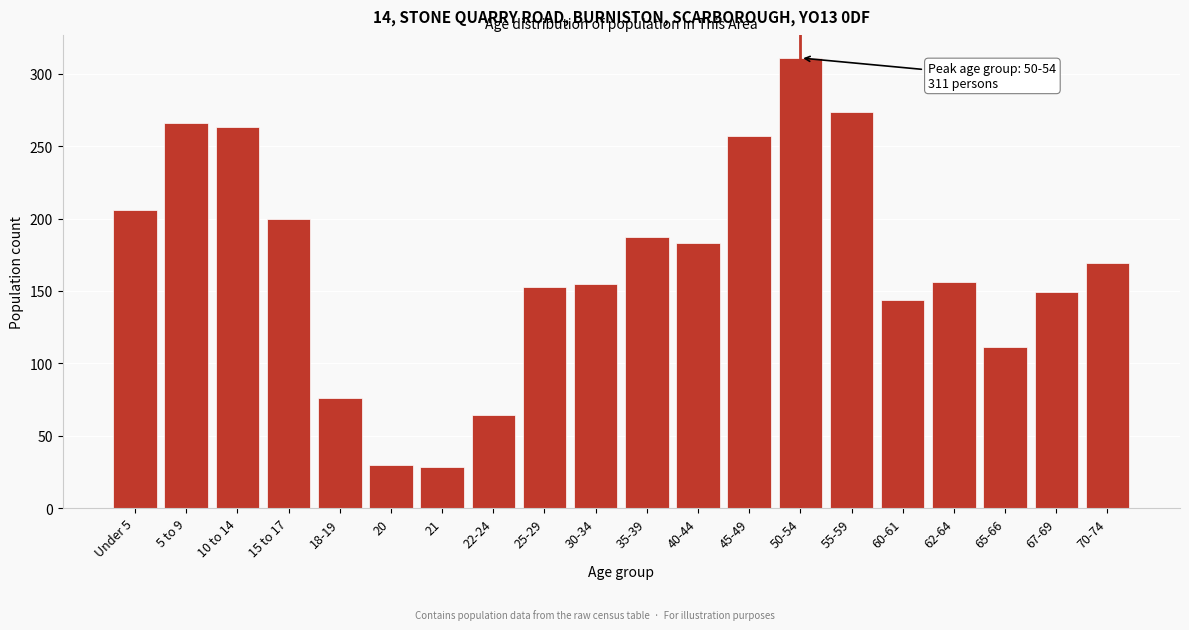

What is the change in value from 30-34 to 40-44?

+28